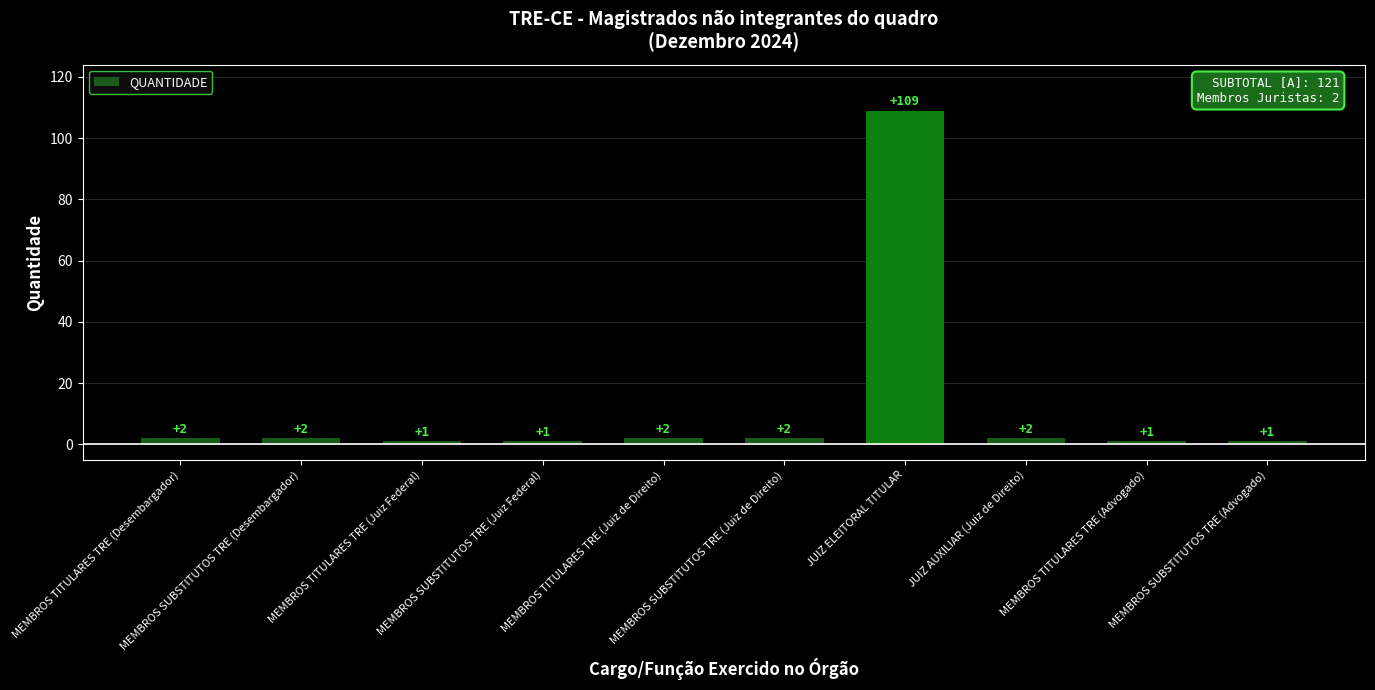

What is the maximum value shown in the chart?

109